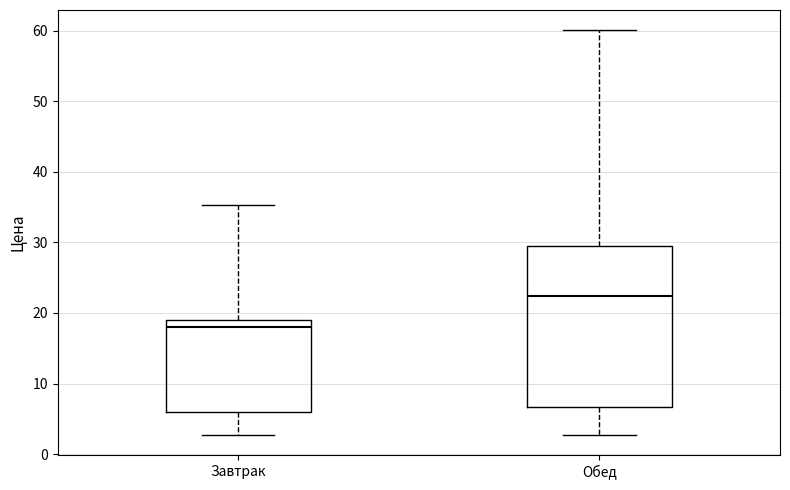

Reading left to right, read every box against the y-axis: the position of its median line, the range the box covers, and the ends of its whiskers. The values are not printed on the chart, so give them approximately, as read against the axis.

Завтрак: median 18, box 6 to 19, whiskers 3 to 35
Обед: median 22, box 7 to 30, whiskers 3 to 60